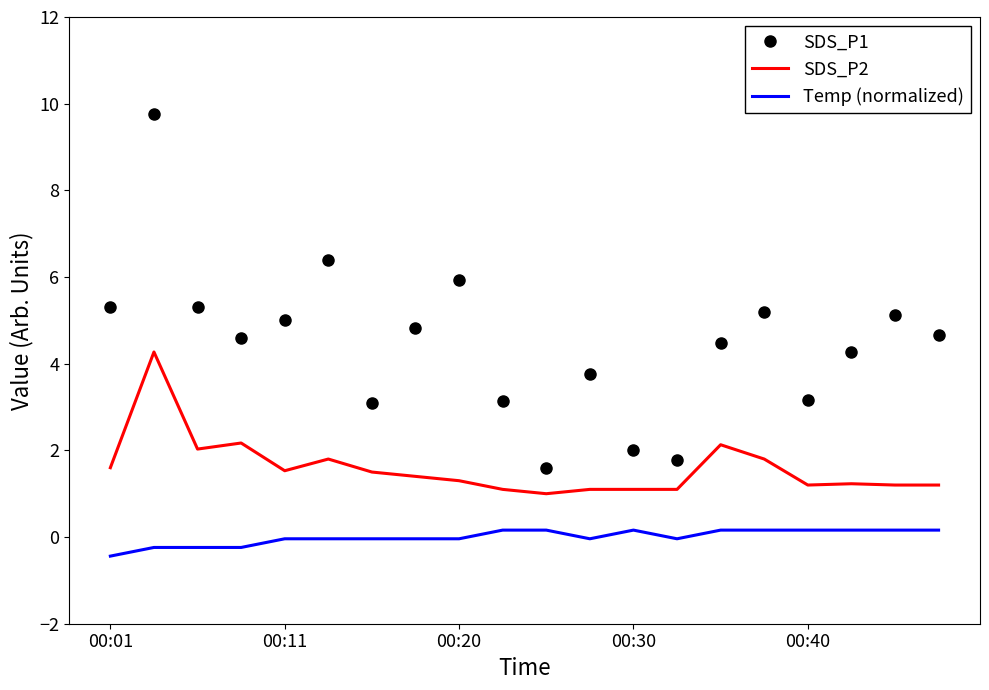

Which series has the largest range (max minus min)?

SDS_P1